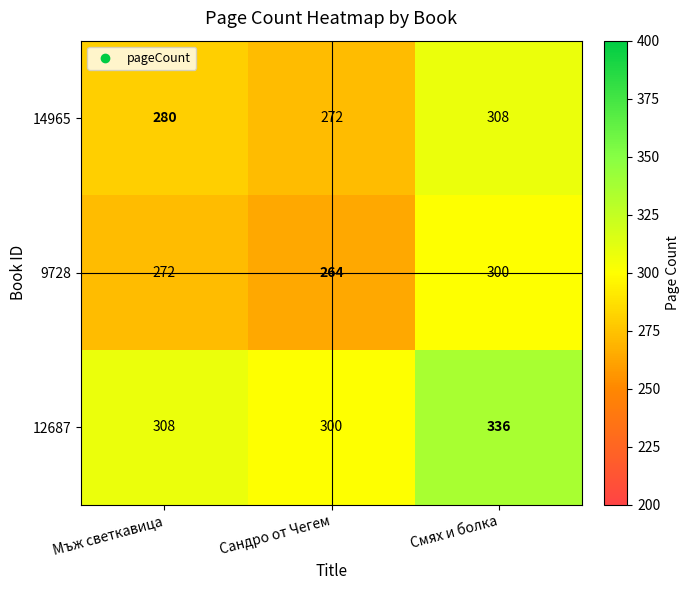

Reading left to right, what are all the values shown in this chart?

14965: Мъж светкавица=280	Сандро от Чегем=272	Смях и болка=308
9728: Мъж светкавица=272	Сандро от Чегем=264	Смях и болка=300
12687: Мъж светкавица=308	Сандро от Чегем=300	Смях и болка=336